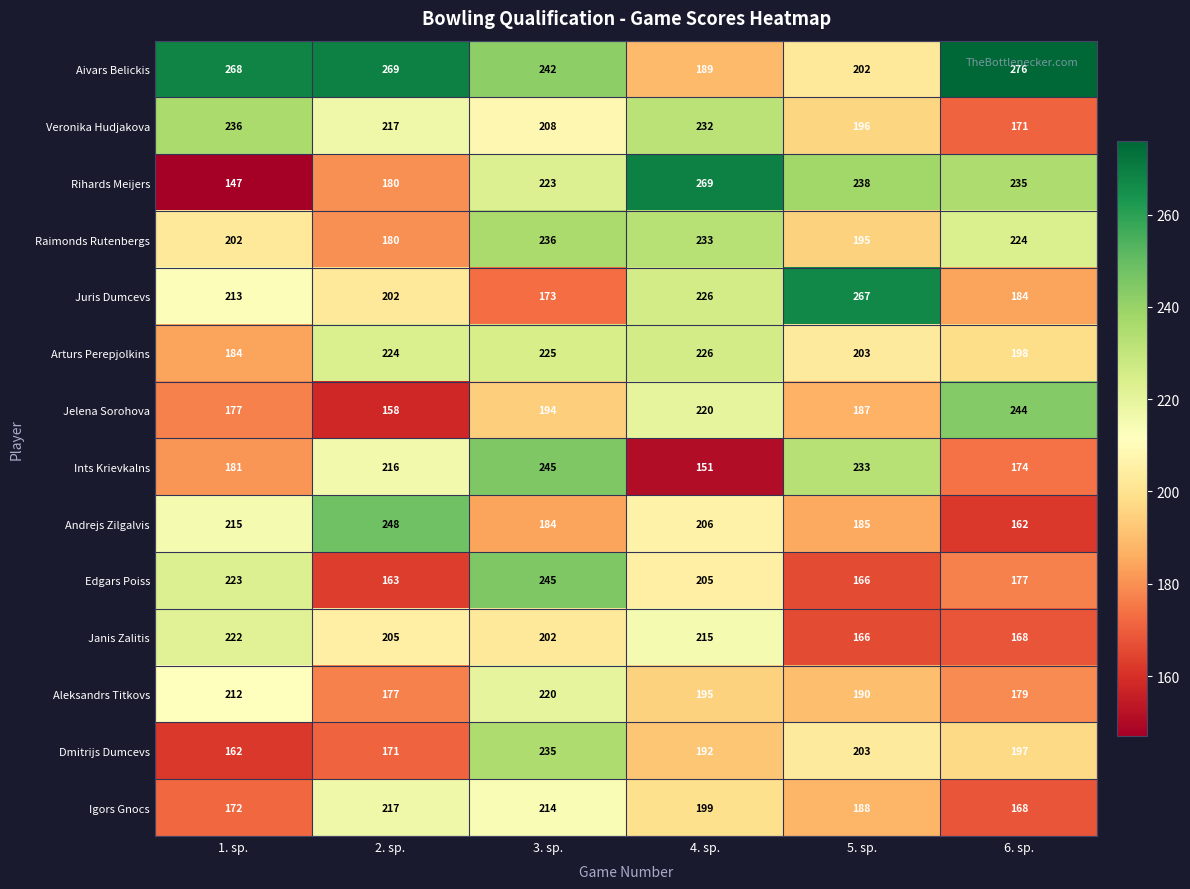

What is the difference between the Igors Gnocs values at 6. sp. and 3. sp.?

46